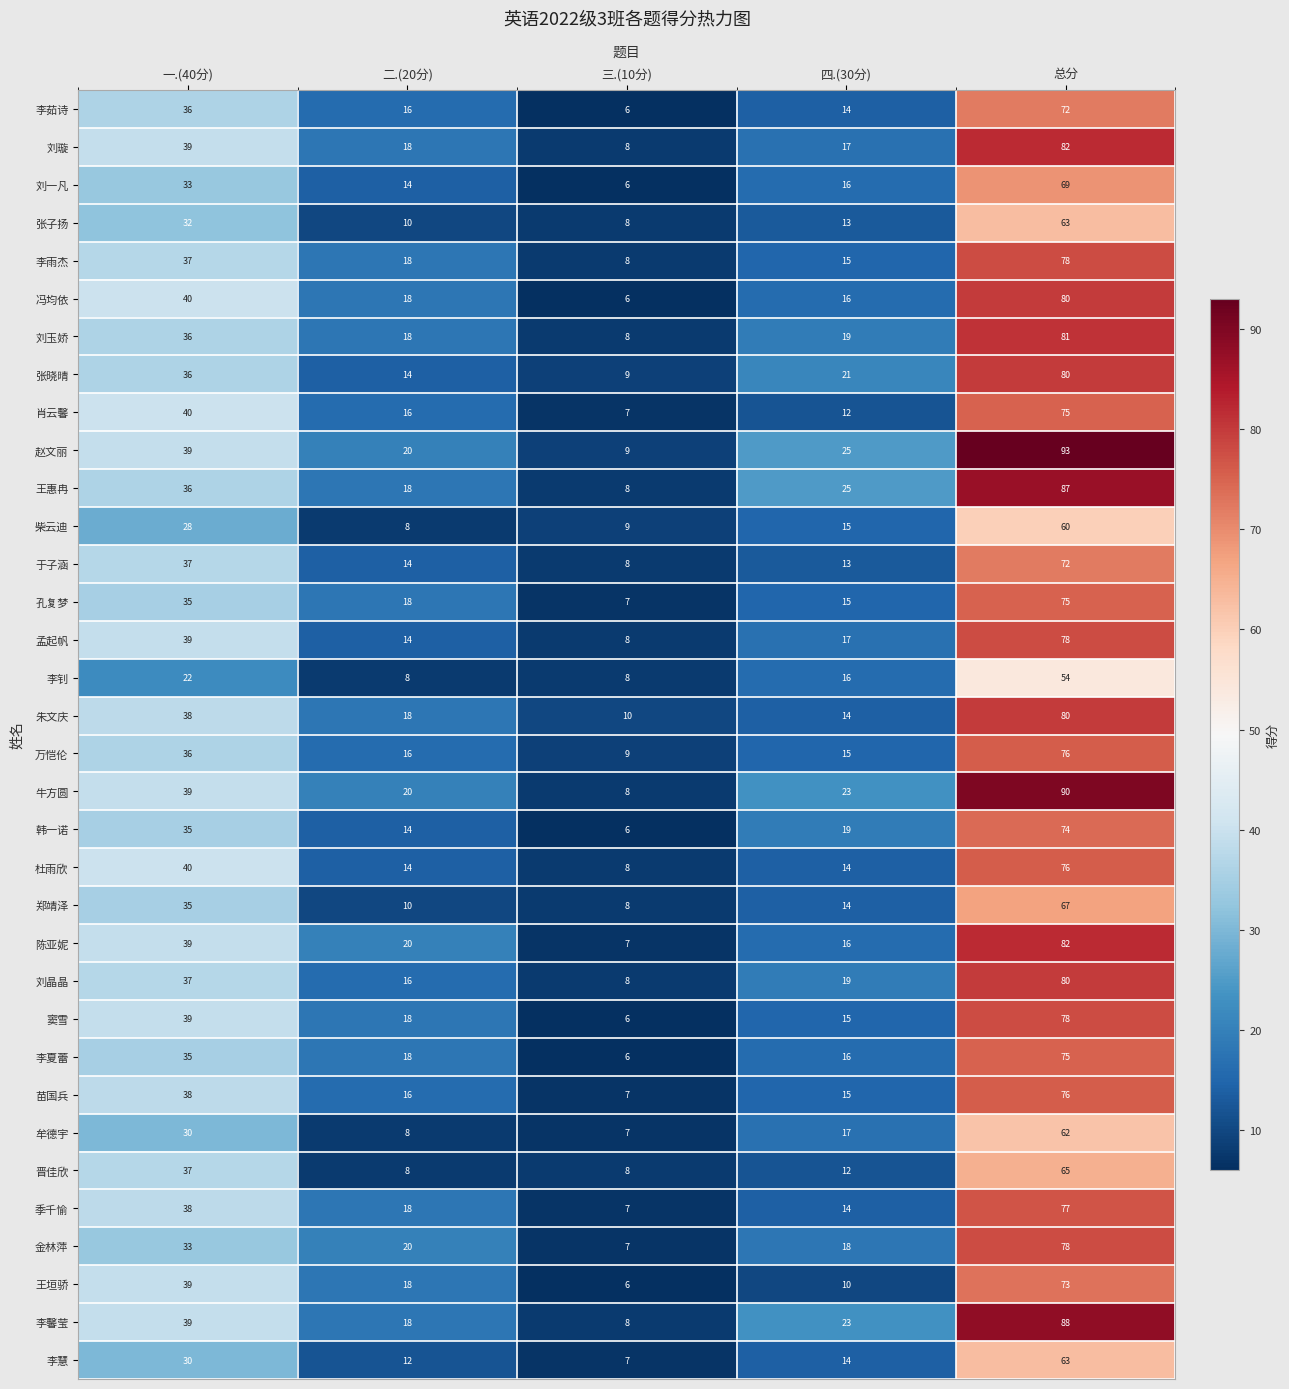

What is the approximate value of 李茹诗 at 三.(10分)?

6